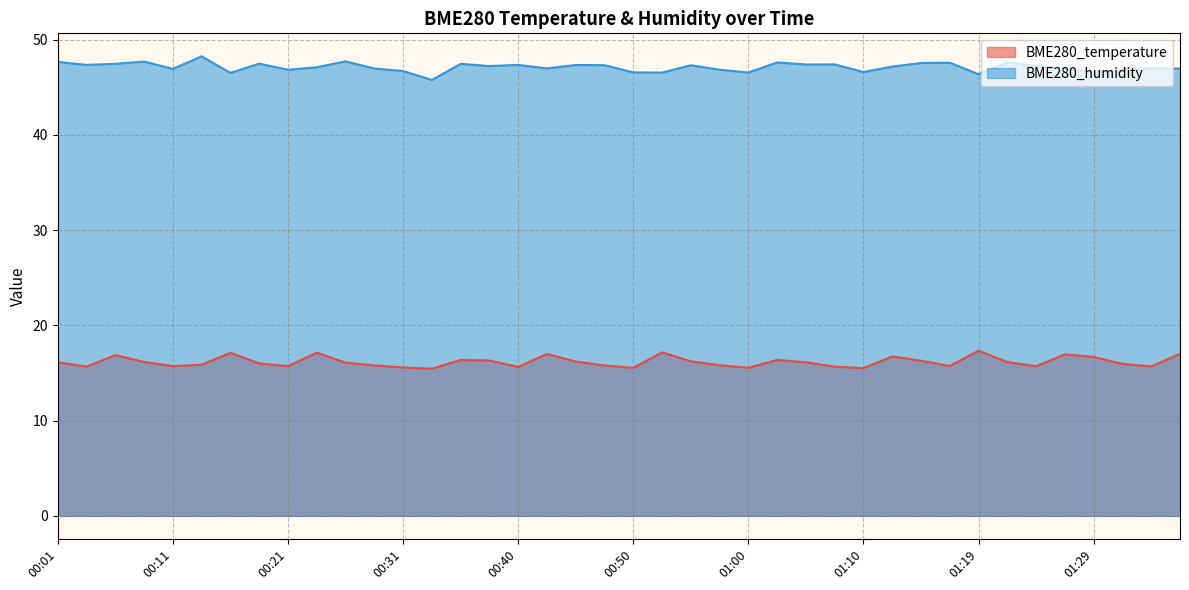

Reading right to left, extract all data points from this chart.

BME280_temperature: 01:36=17.0	01:34=15.7	01:31=16.0	01:29=16.7	01:27=17.0	01:24=15.7	01:22=16.1	01:19=17.3	01:17=15.7	01:14=16.3	01:12=16.7	01:10=15.5	01:07=15.7	01:05=16.1	01:02=16.4	01:00=15.6	00:57=15.8	00:55=16.2	00:53=17.2	00:50=15.5	00:48=15.8	00:45=16.2	00:43=17.0	00:40=15.6	00:38=16.3	00:36=16.4	00:33=15.4	00:31=15.6	00:28=15.8	00:26=16.1	00:23=17.1	00:21=15.7	00:18=16.0	00:16=17.1	00:14=15.9	00:11=15.7	00:09=16.2	00:06=16.9	00:04=15.7	00:01=16.1
BME280_humidity: 01:36=47.0	01:34=47.0	01:31=46.9	01:29=46.6	01:27=47.0	01:24=47.2	01:22=47.6	01:19=46.4	01:17=47.6	01:14=47.5	01:12=47.2	01:10=46.6	01:07=47.4	01:05=47.4	01:02=47.6	01:00=46.5	00:57=46.8	00:55=47.3	00:53=46.5	00:50=46.5	00:48=47.3	00:45=47.3	00:43=47.0	00:40=47.3	00:38=47.2	00:36=47.5	00:33=45.8	00:31=46.7	00:28=47.0	00:26=47.7	00:23=47.1	00:21=46.8	00:18=47.5	00:16=46.5	00:14=48.2	00:11=46.9	00:09=47.7	00:06=47.5	00:04=47.3	00:01=47.6